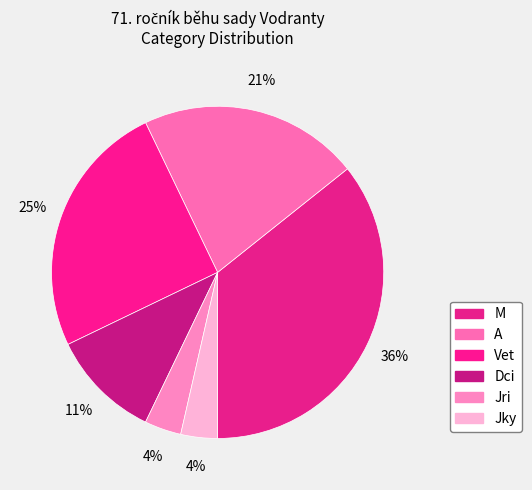

How many segments does this pie chart have?

6